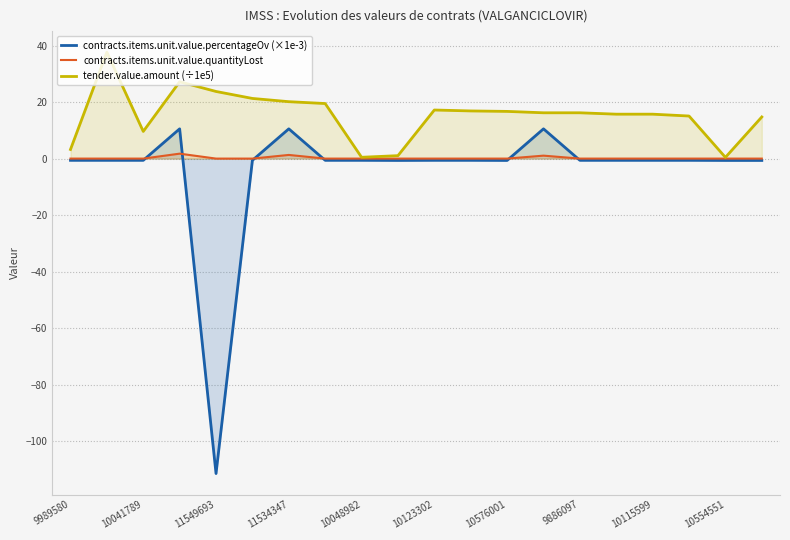

Is the value of contracts.items.unit.value.percentageOv at 11549693 greater than the value of tender.value.amount (÷1e5) at 10554551?

No